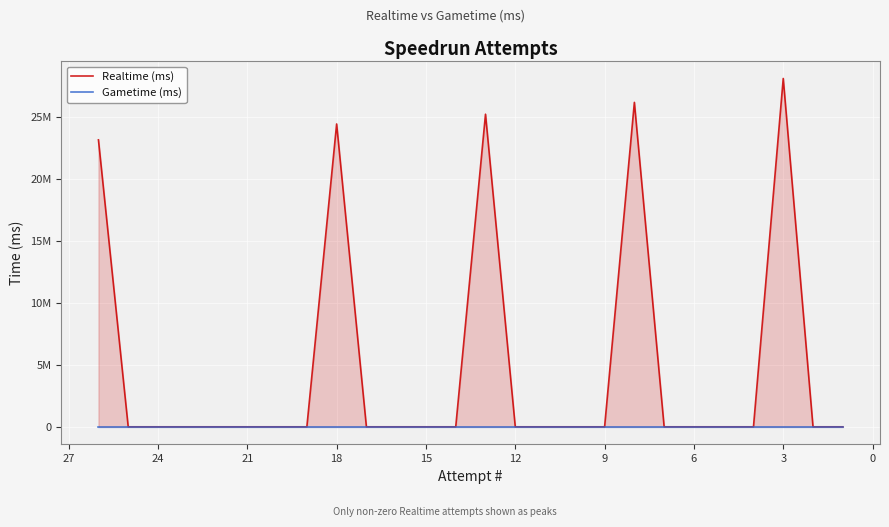

Reading left to right, extract all data points from this chart.

Realtime (ms): 23177191	0	0	0	0	0	0	0	24460979	0	0	0	0	25248101	0	0	0	0	26204458	0	0	0	0	28134753	0	0
Gametime (ms): 0	0	0	0	0	0	0	0	0	0	0	0	0	0	0	0	0	0	0	0	0	0	0	0	0	0